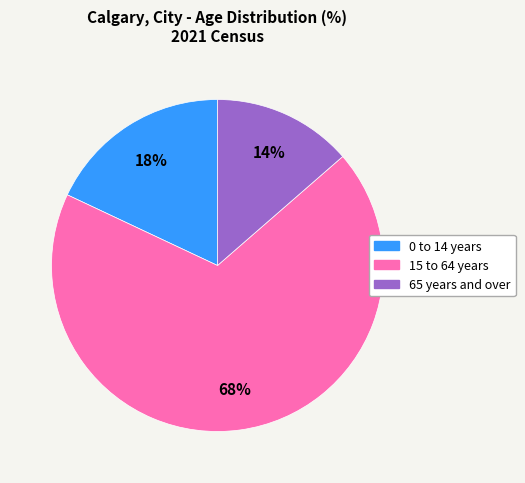

How many slices are in this pie chart?

3